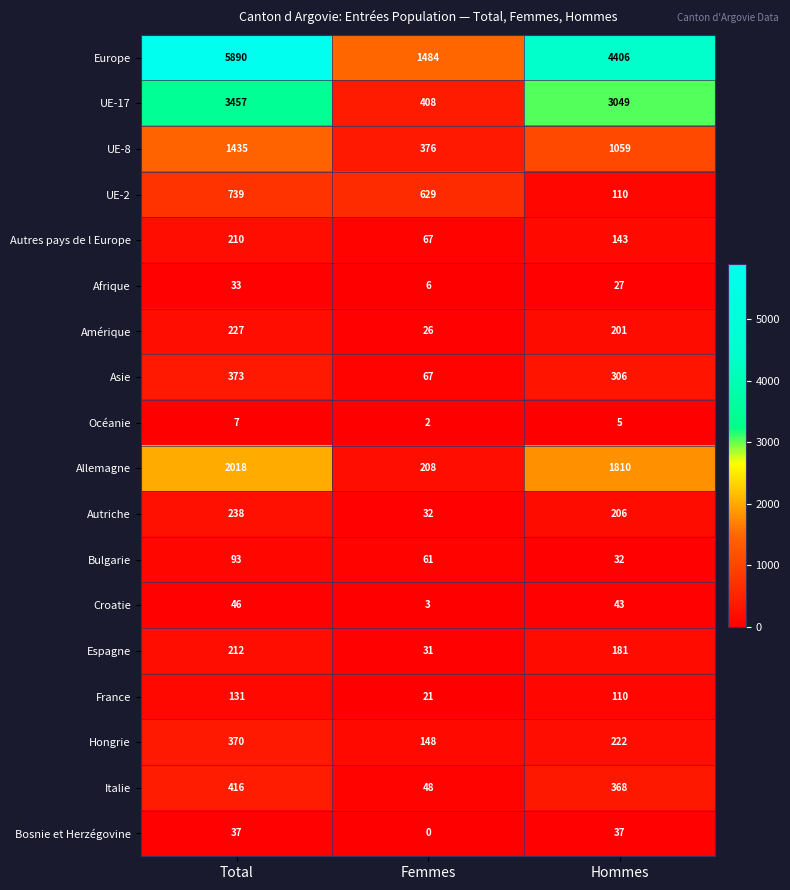

Which category has the lowest value across all series?

Femmes